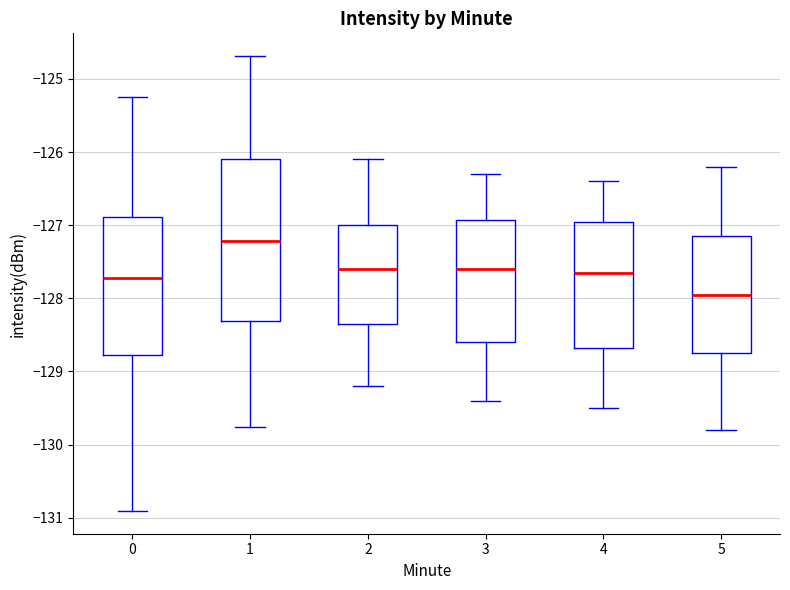

Which box has the highest median line?

1